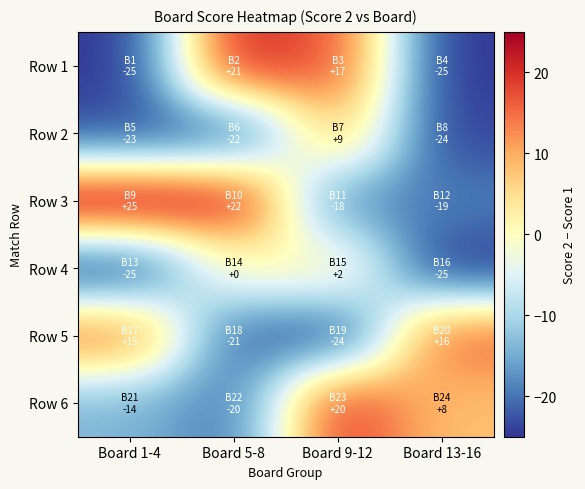

Reading left to right, list all the values displayed in this chart.

Row 1: Board 1-4=-25	Board 5-8=21	Board 9-12=17	Board 13-16=-25
Row 2: Board 1-4=-23	Board 5-8=-22	Board 9-12=9	Board 13-16=-24
Row 3: Board 1-4=25	Board 5-8=22	Board 9-12=-18	Board 13-16=-19
Row 4: Board 1-4=-25	Board 5-8=0	Board 9-12=2	Board 13-16=-25
Row 5: Board 1-4=15	Board 5-8=-21	Board 9-12=-24	Board 13-16=16
Row 6: Board 1-4=-14	Board 5-8=-20	Board 9-12=20	Board 13-16=8